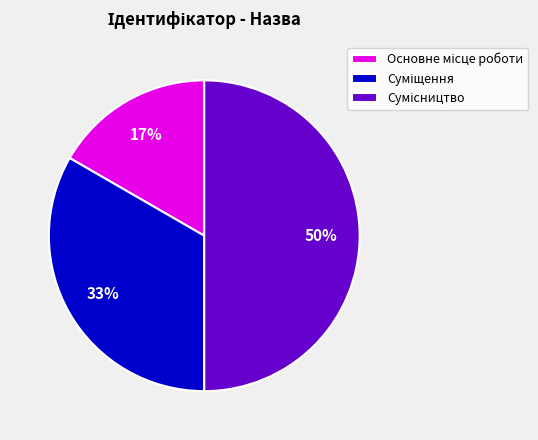

To the nearest percent, what is the average slice percentage?

33%